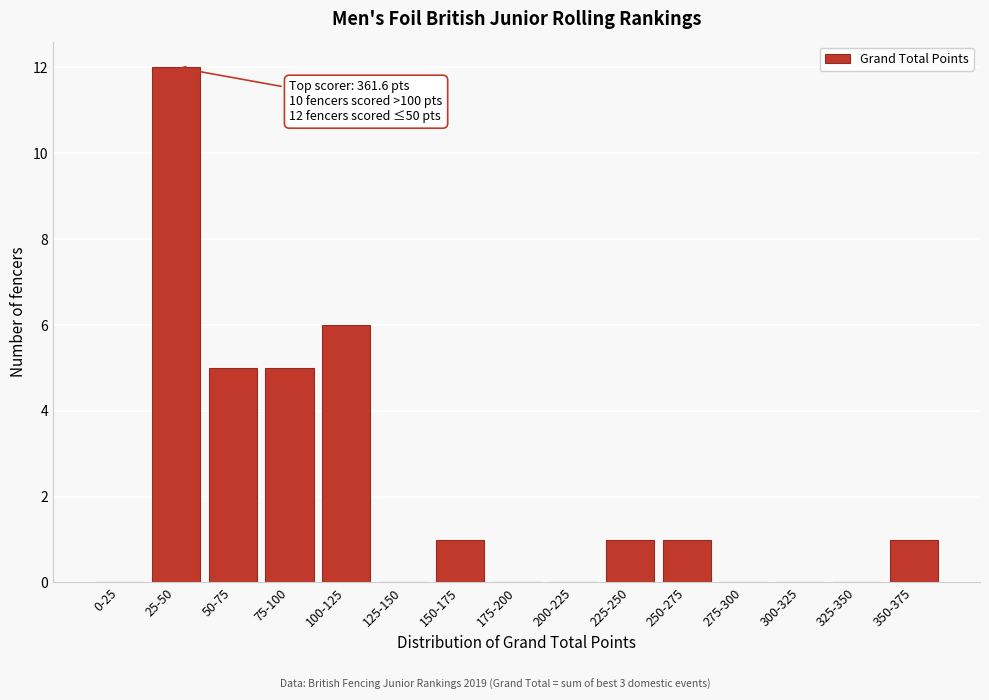

Reading left to right, what are all the values shown in this chart?

0-25=0	25-50=12	50-75=5	75-100=5	100-125=6	125-150=0	150-175=1	175-200=0	200-225=0	225-250=1	250-275=1	275-300=0	300-325=0	325-350=0	350-375=1